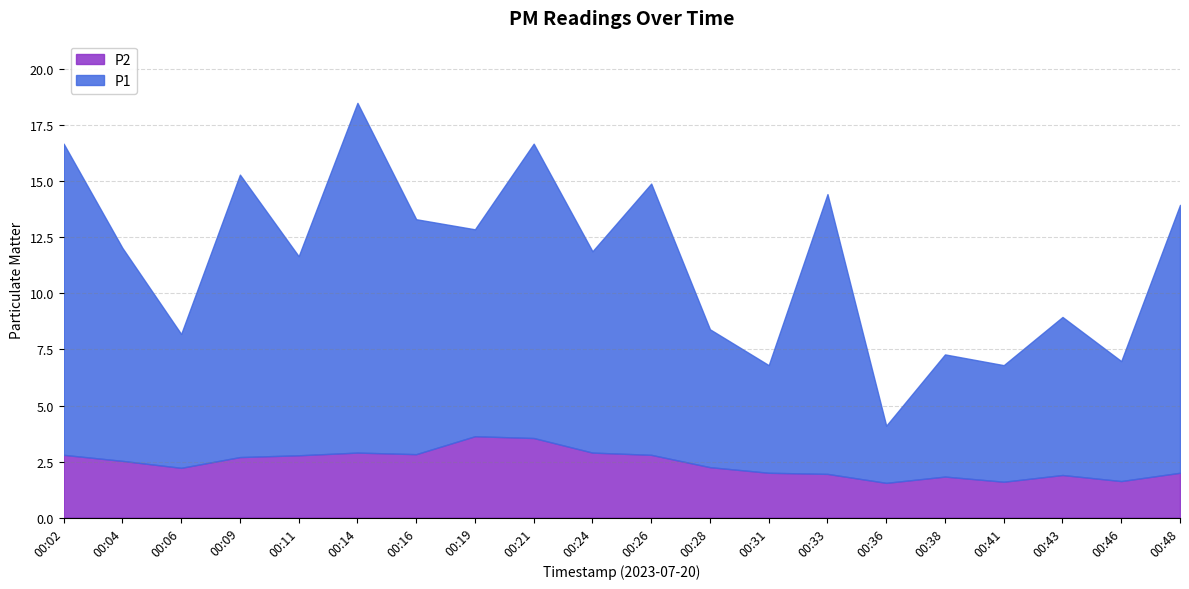

Rank the series at 00:14 from highest to lowest value.

P1, P2